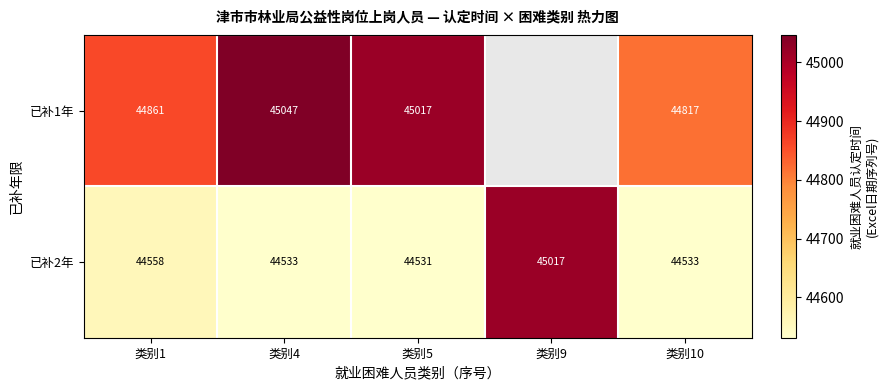

What is the difference between the maximum and minimum values in the 已补1年 series?

229.8